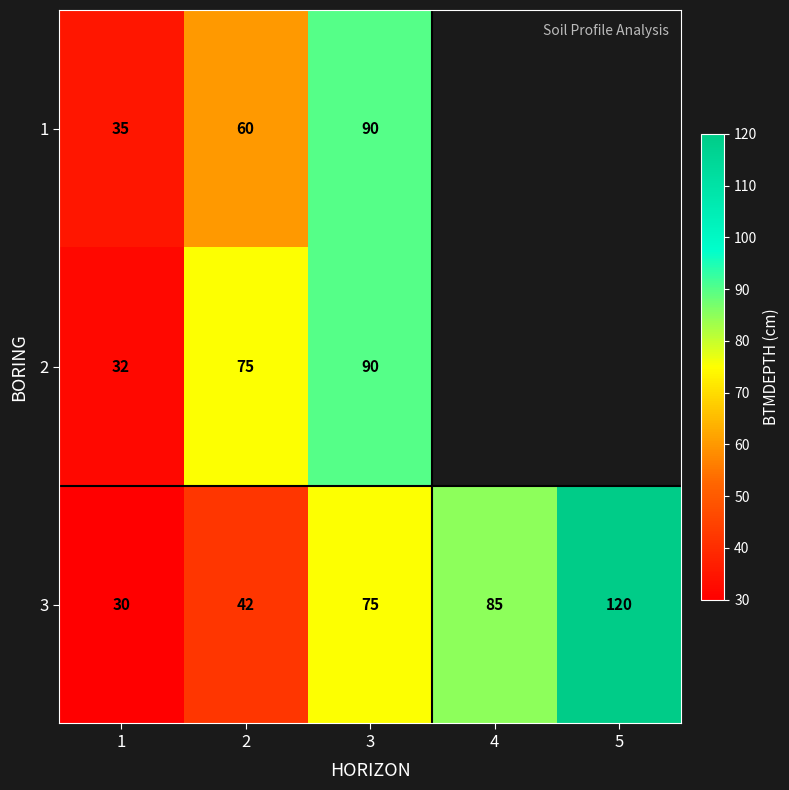

At which label is 3 closest to 75?

3